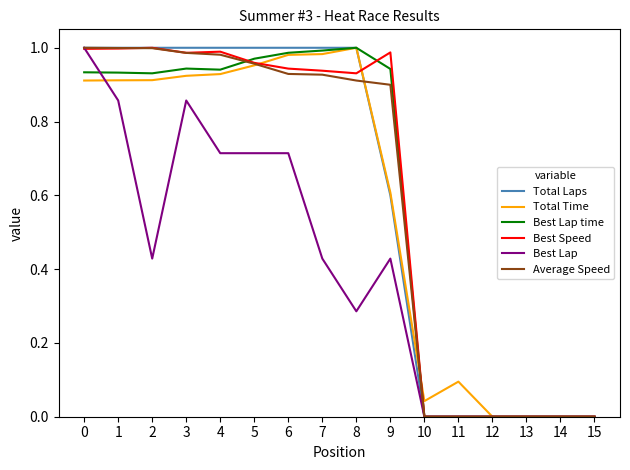

The value of Best Lap at 5 is 0.2. True or false?

False